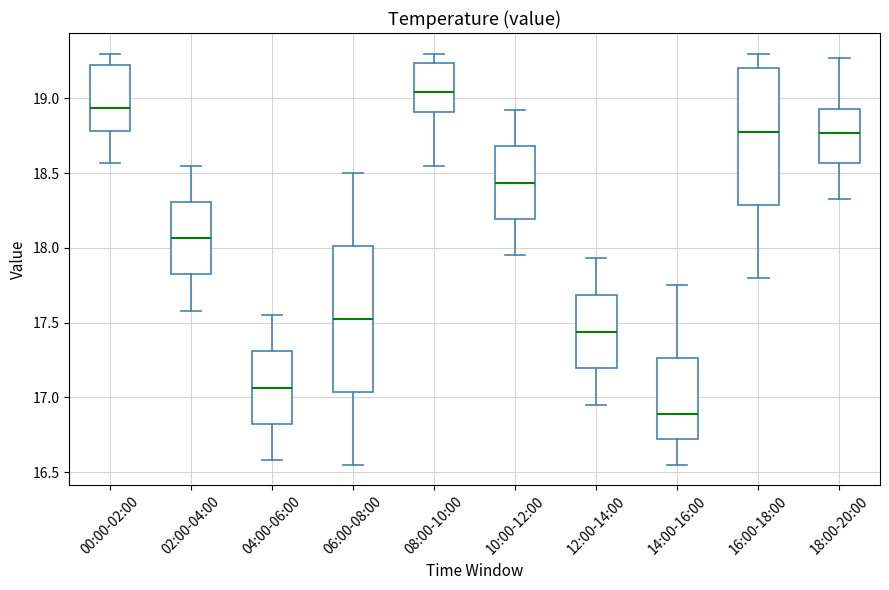

Which box's median line is the highest?

08:00-10:00